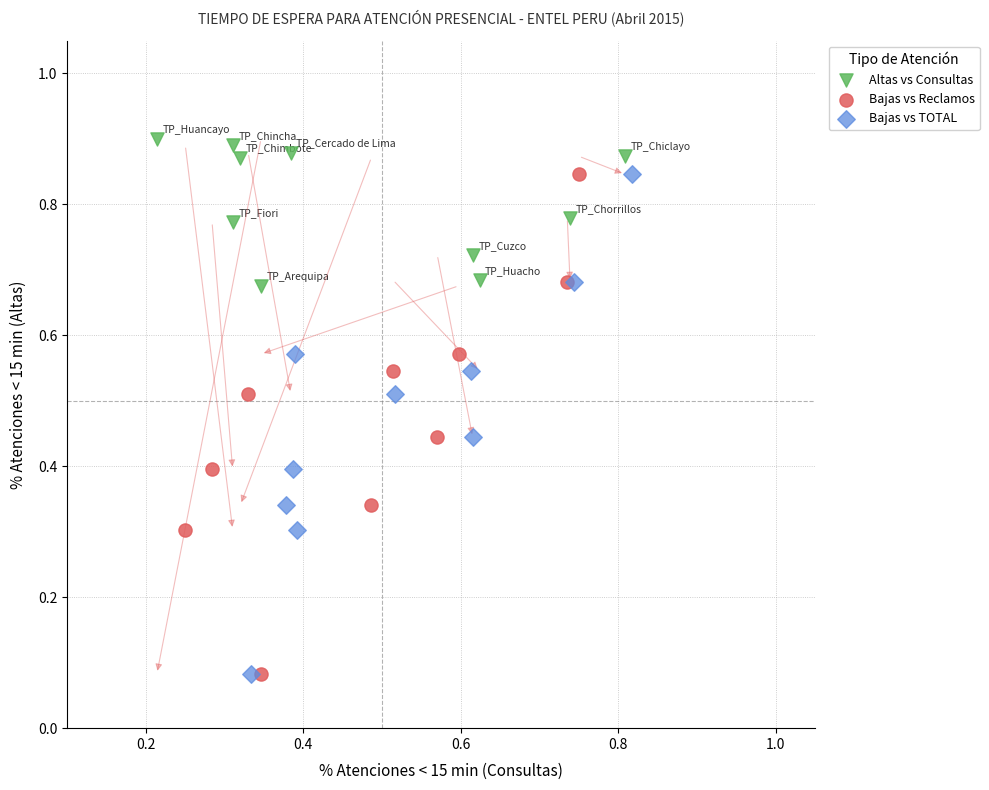

Which series reaches the maximum Y coordinate?

Altas vs Consultas